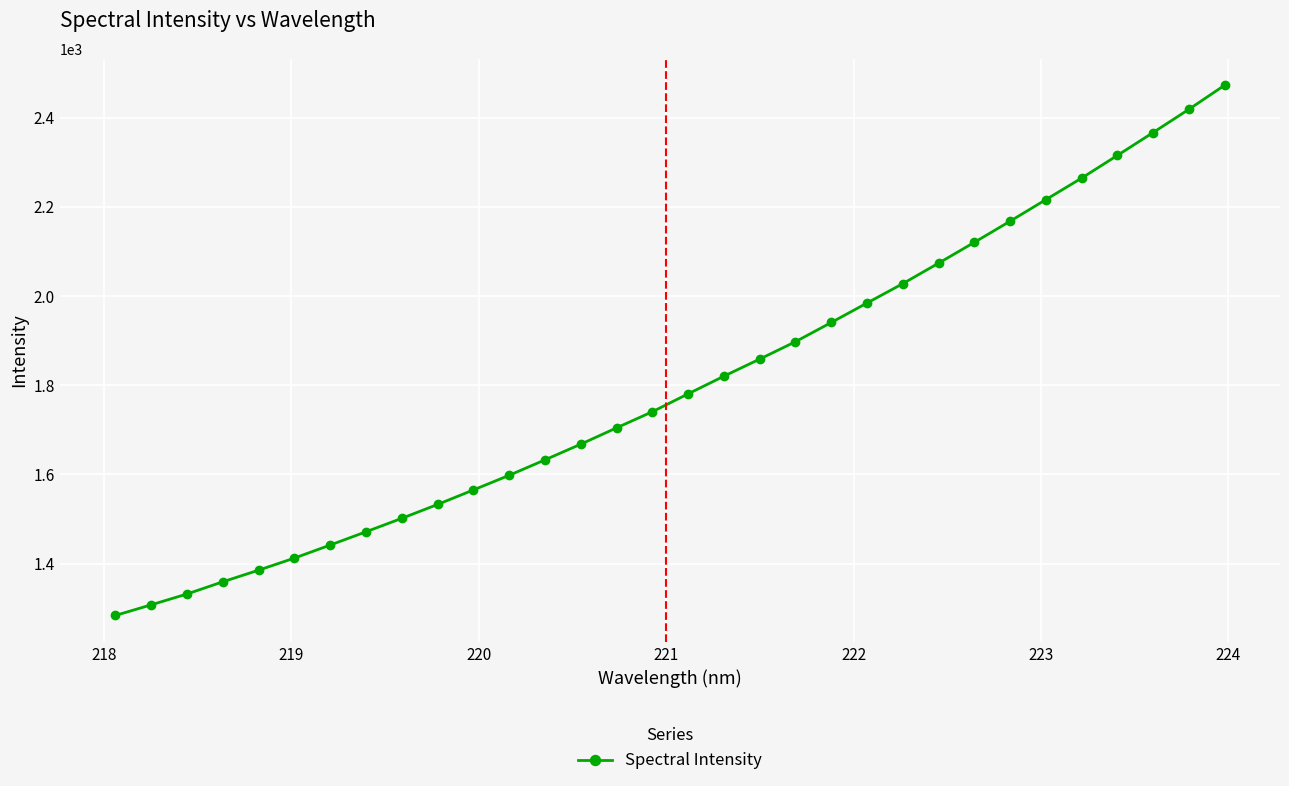

What is the difference between the maximum and minimum values?

1188.8